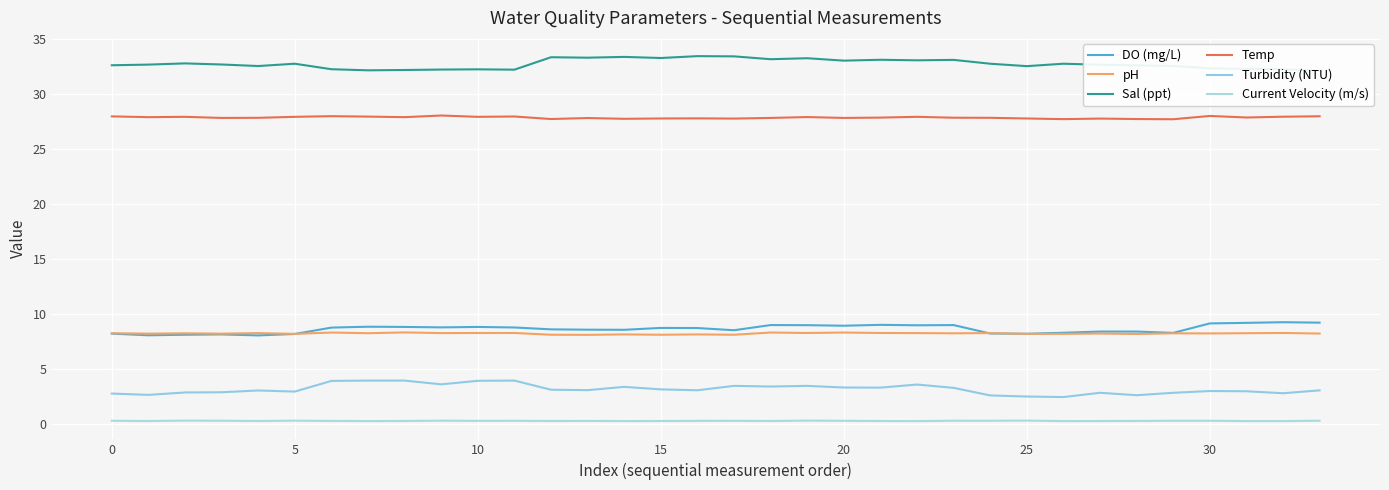

What is the sum of all DO (mg/L) values?

294.0